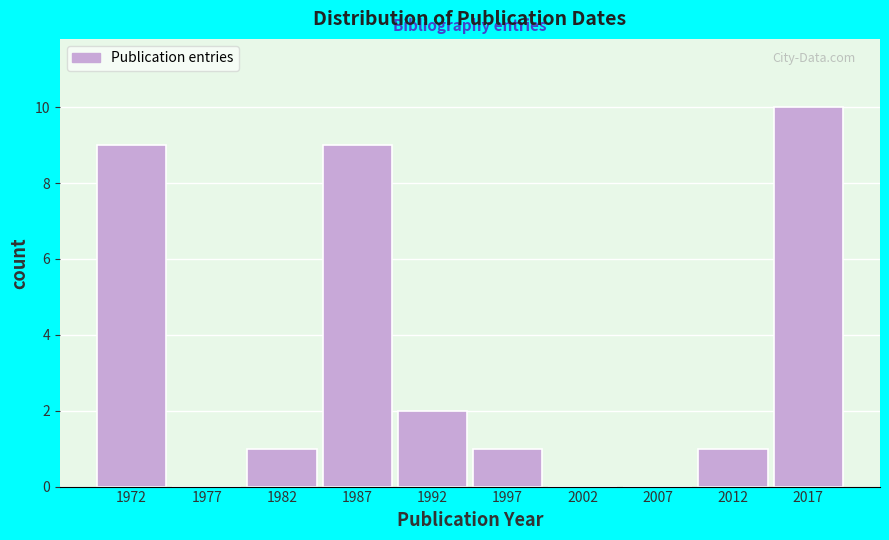

Reading right to left, extract all data points from this chart.

2017=10	2012=1	2007=0	2002=0	1997=1	1992=2	1987=9	1982=1	1977=0	1972=9